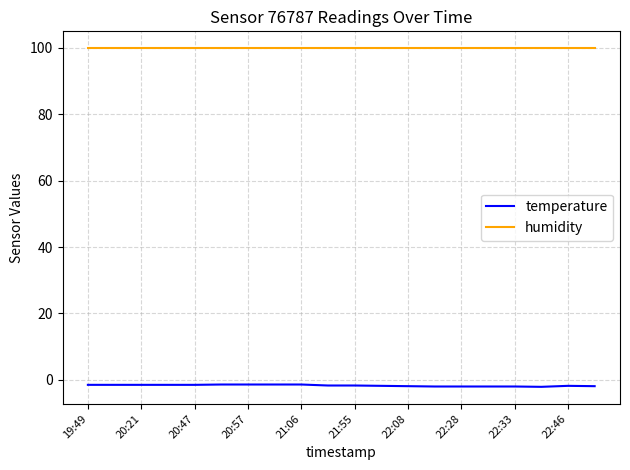

True or false: humidity and temperature cross at least once.

False